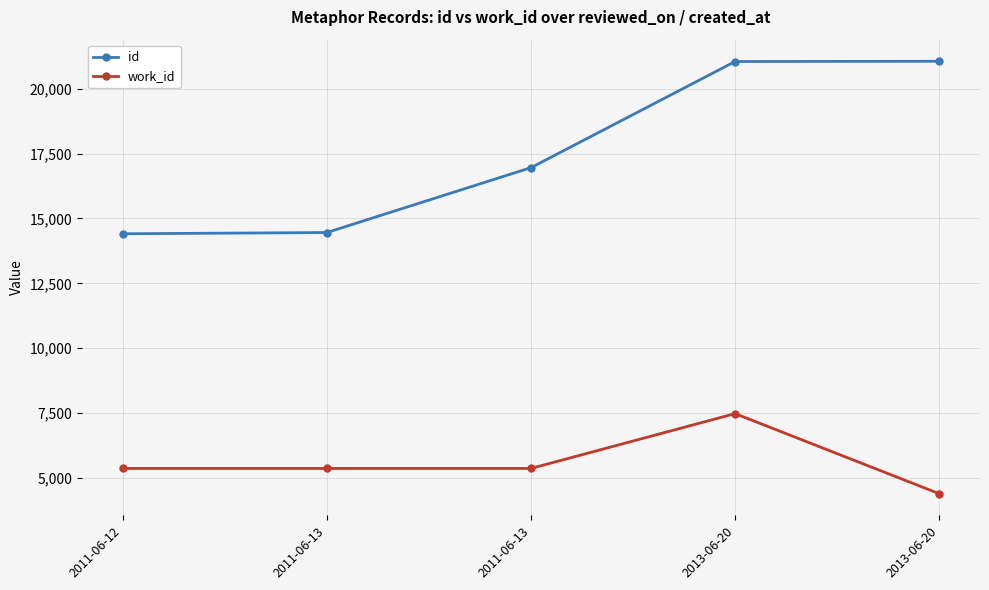

True or false: id has a value of 21049 at 2013-06-20.

True